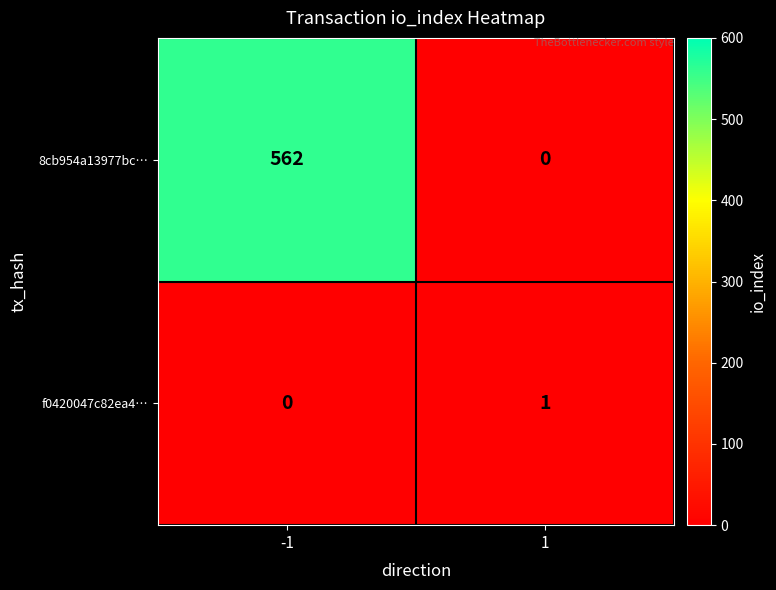

Which series has the widest spread of values?

8cb954a13977bc…